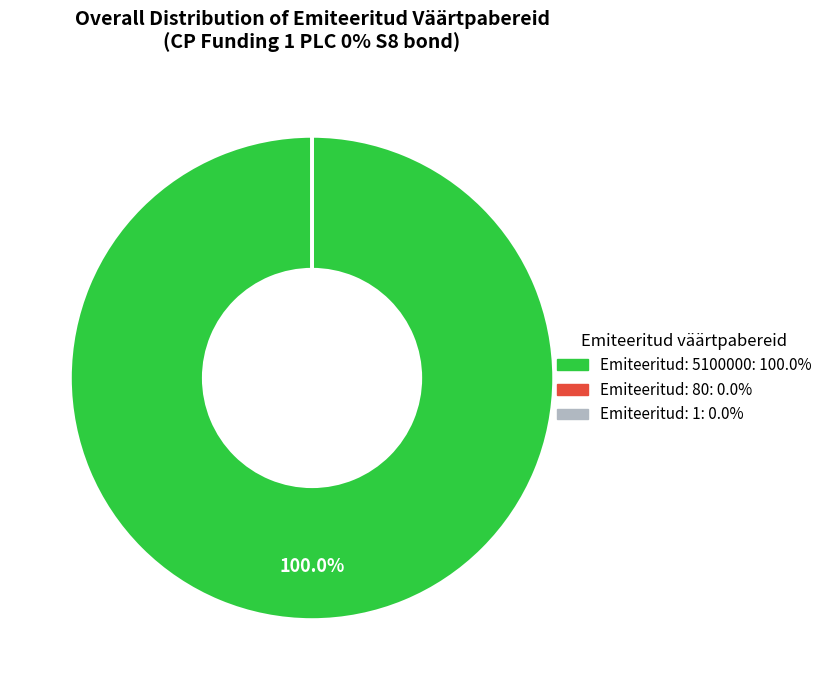

Does Emiteeritud: 5100000: 100.0% represent more than half of the total?

Yes